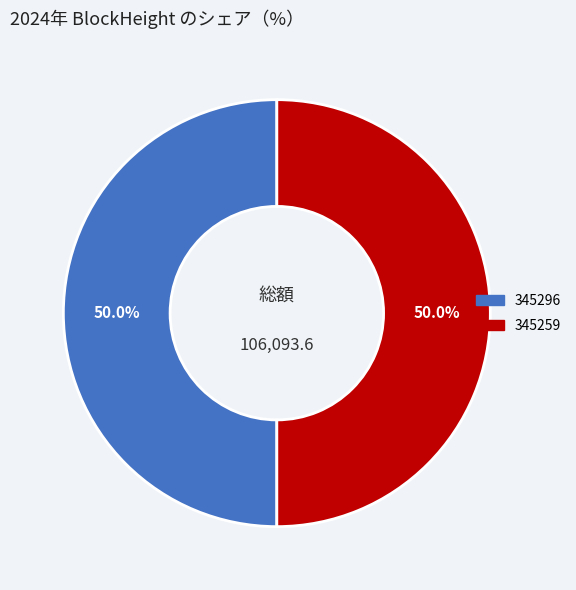

How many slices are in this pie chart?

2